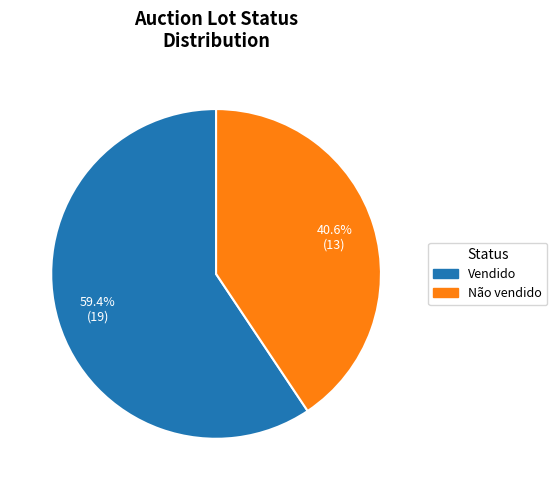

What percentage is the Não vendido slice, to the nearest percent?

41%